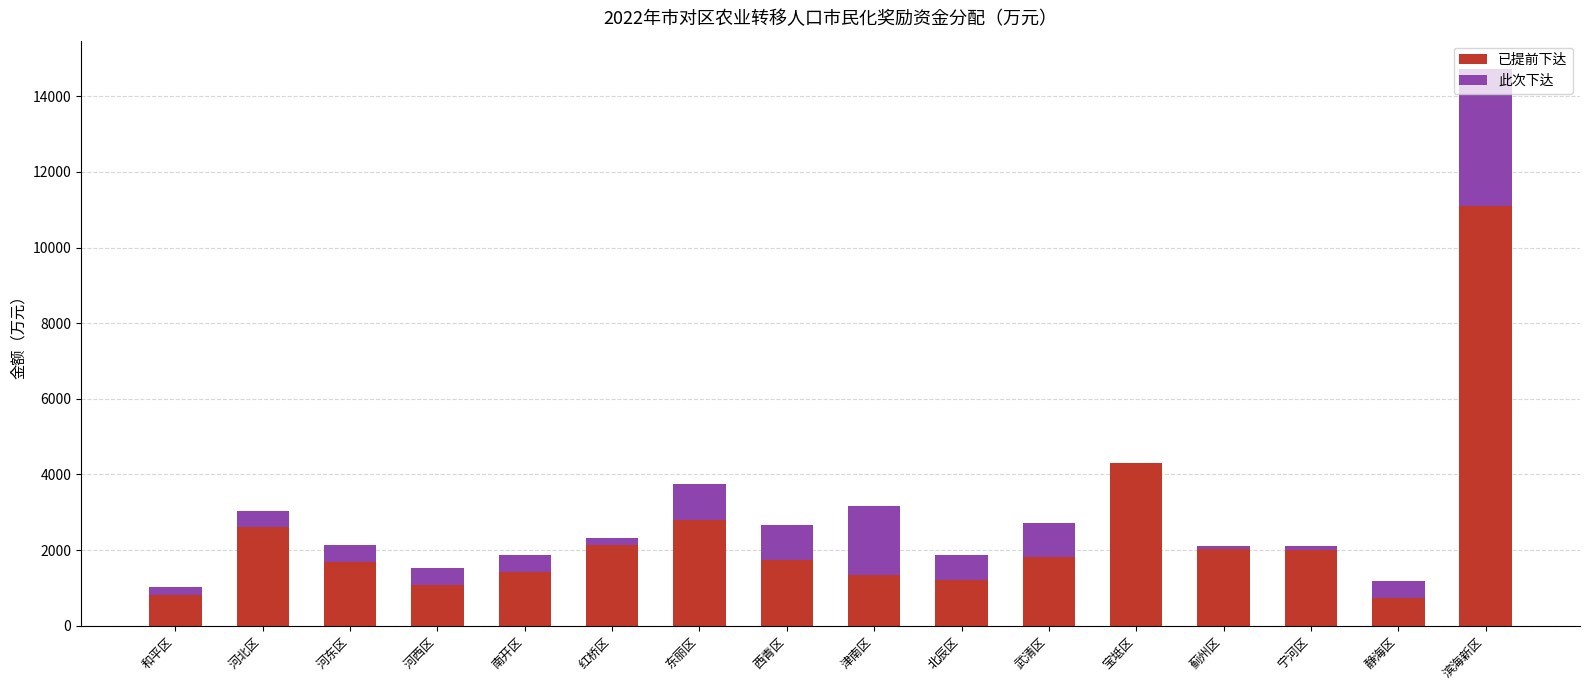

The value of 已提前下达 at 蓟州区 is 574. True or false?

False